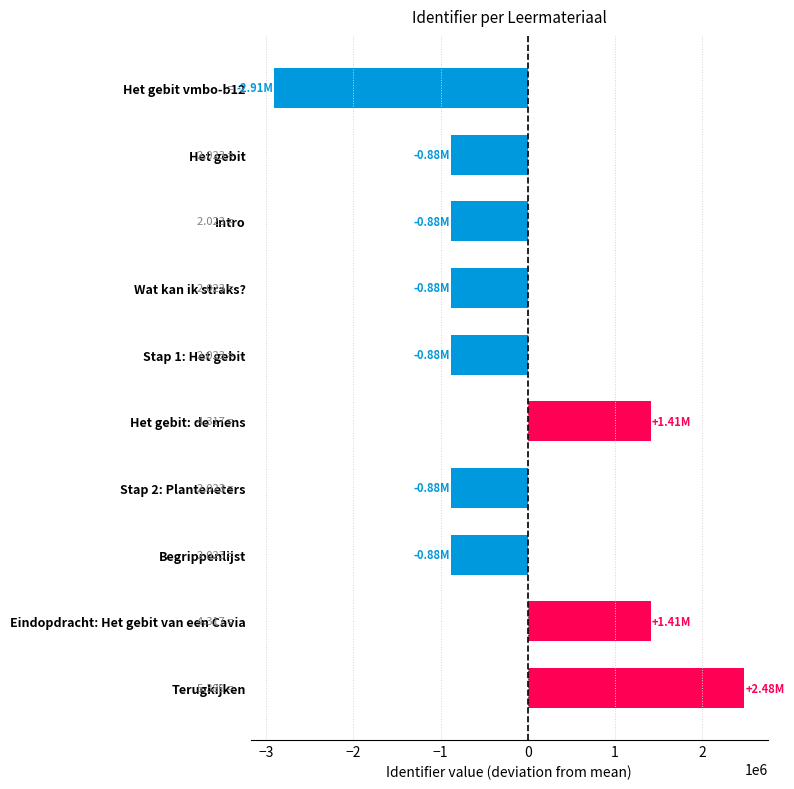

What is the change in value from Het gebit vmbo-b12 to Begrippenlijst?

+2023175.0